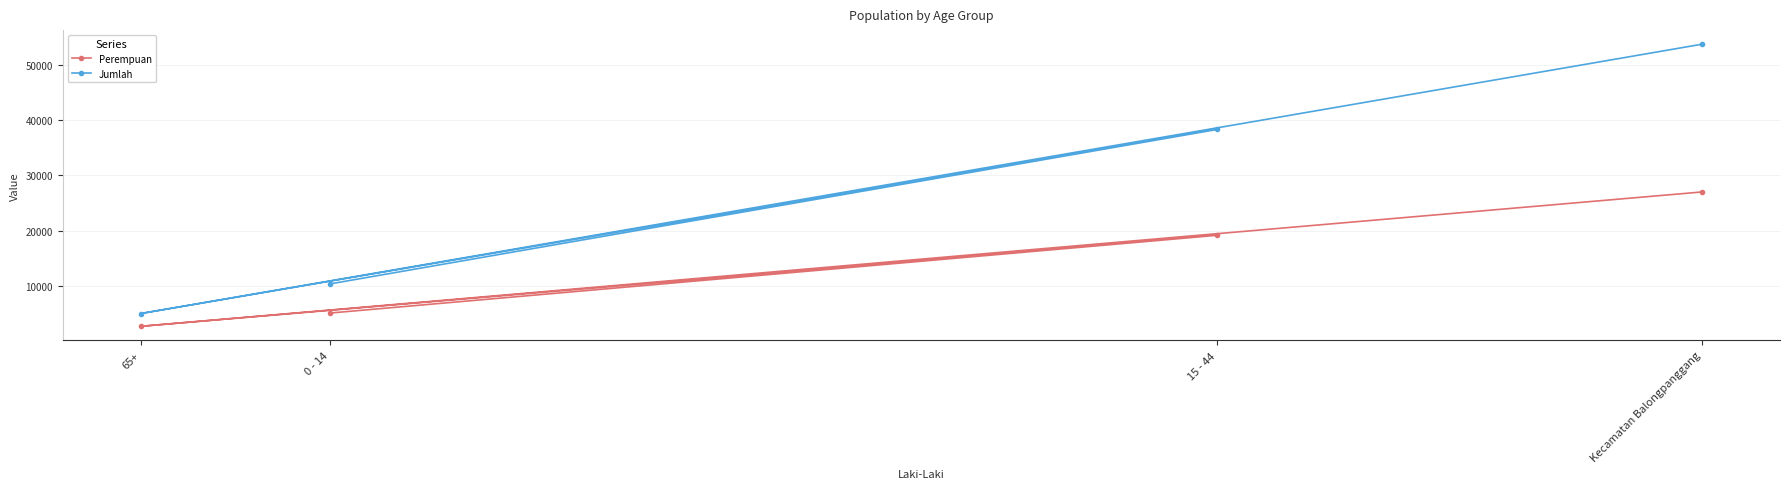

What is the difference between the maximum and minimum values in the Jumlah series?

48661